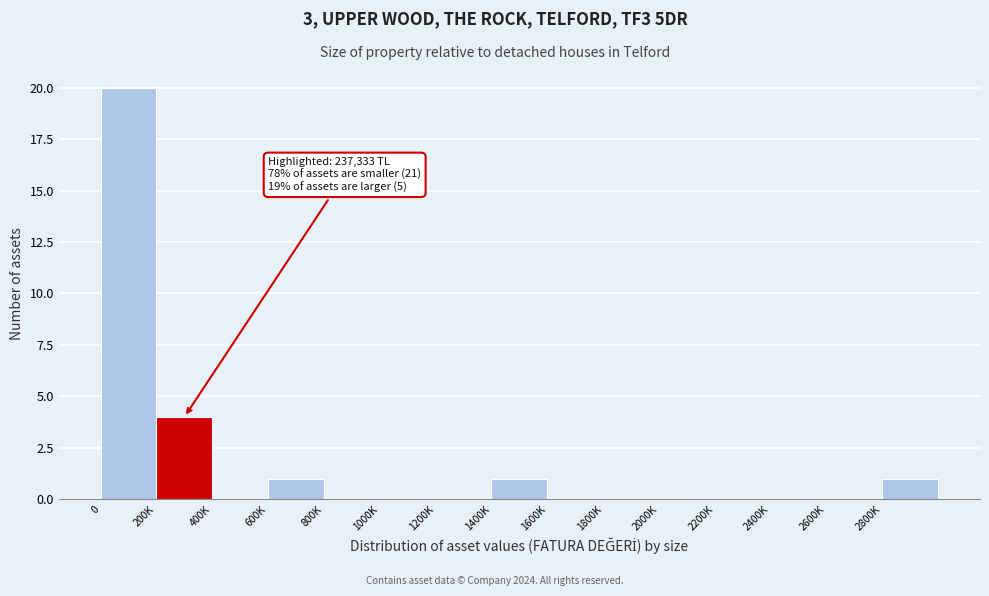

Reading right to left, extract all data points from this chart.

2800K=1	2600K=0	2400K=0	2200K=0	2000K=0	1800K=0	1600K=0	1400K=1	1200K=0	1000K=0	800K=0	600K=1	400K=0	200K=4	0=20